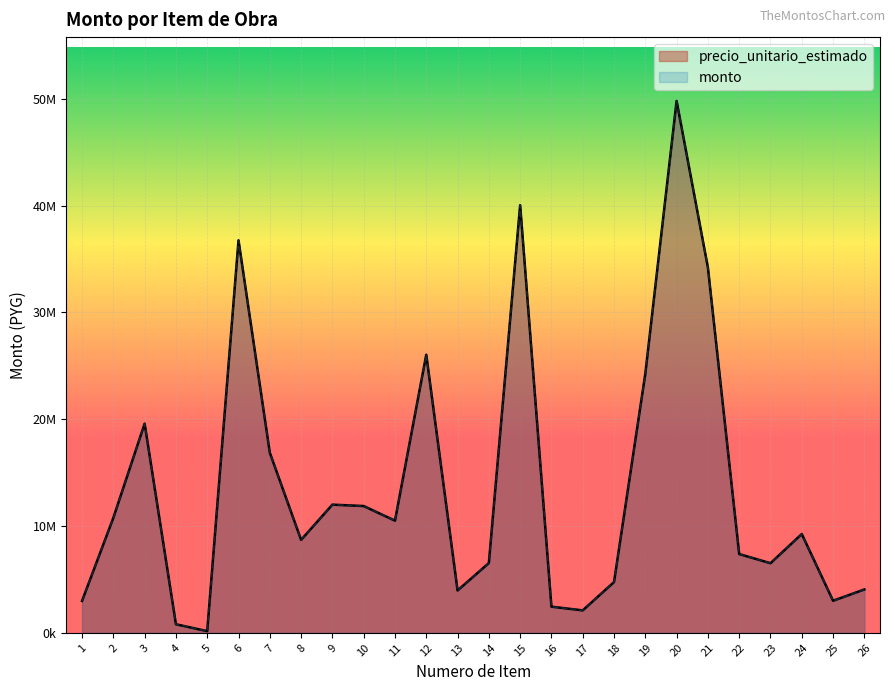

What are all the series names shown in the legend?

precio_unitario_estimado, monto